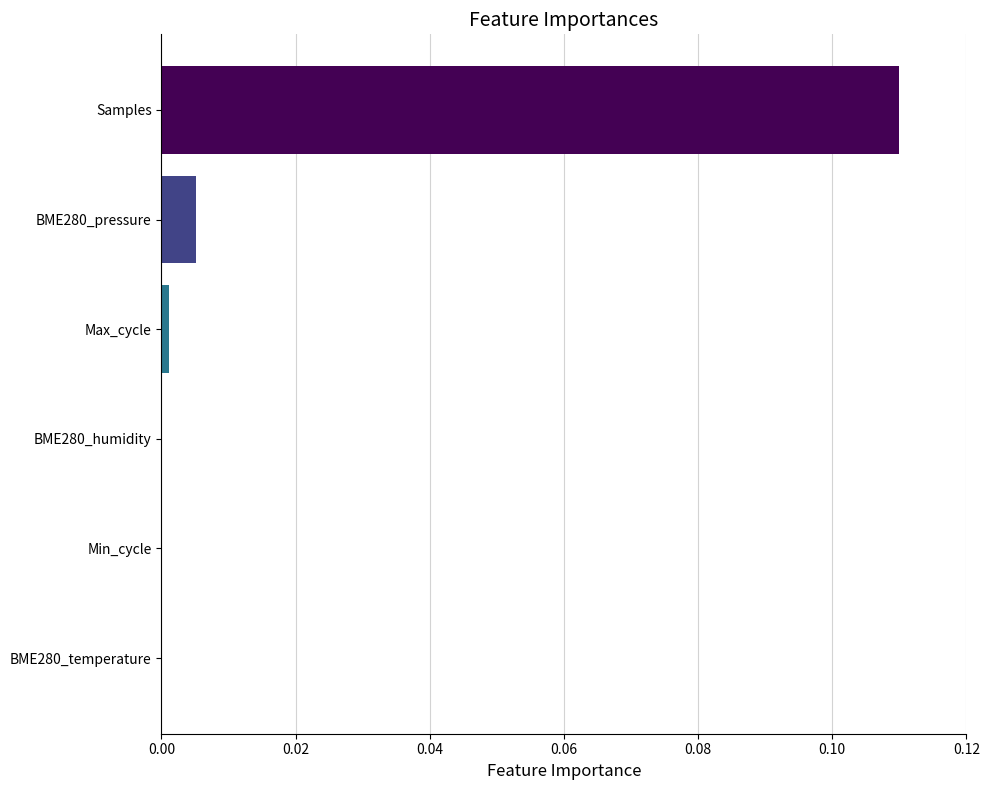

The value at Max_cycle is 0.0. True or false?

True